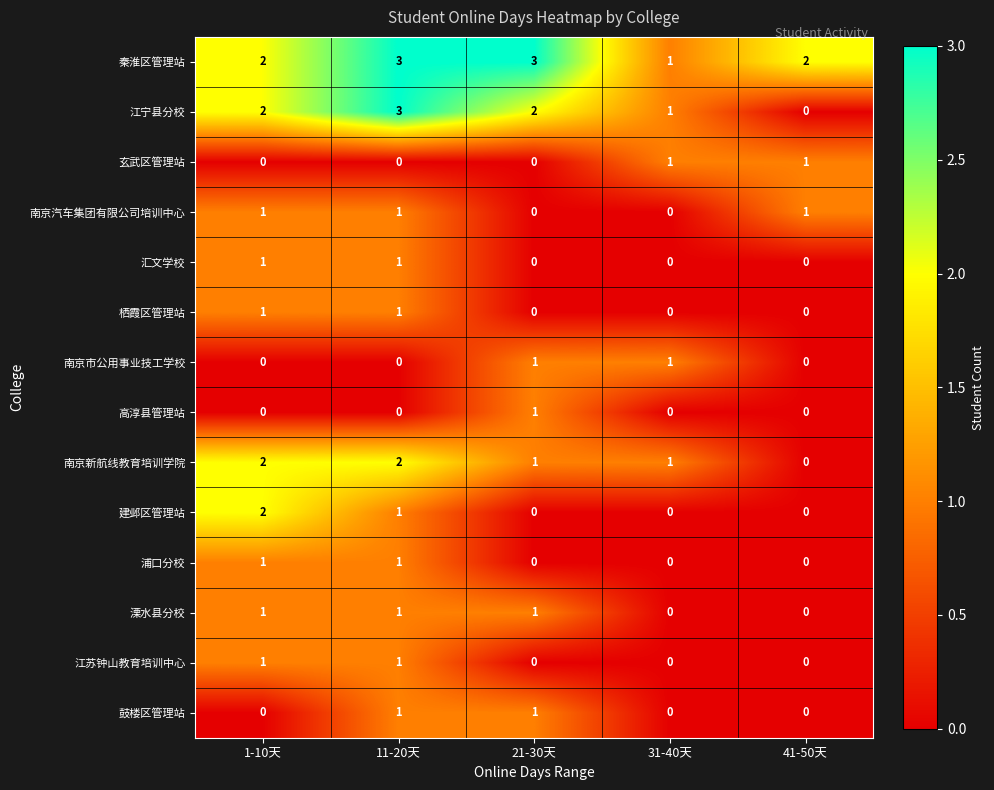

The 鼓楼区管理站 series shows -1 at 41-50天. True or false?

False